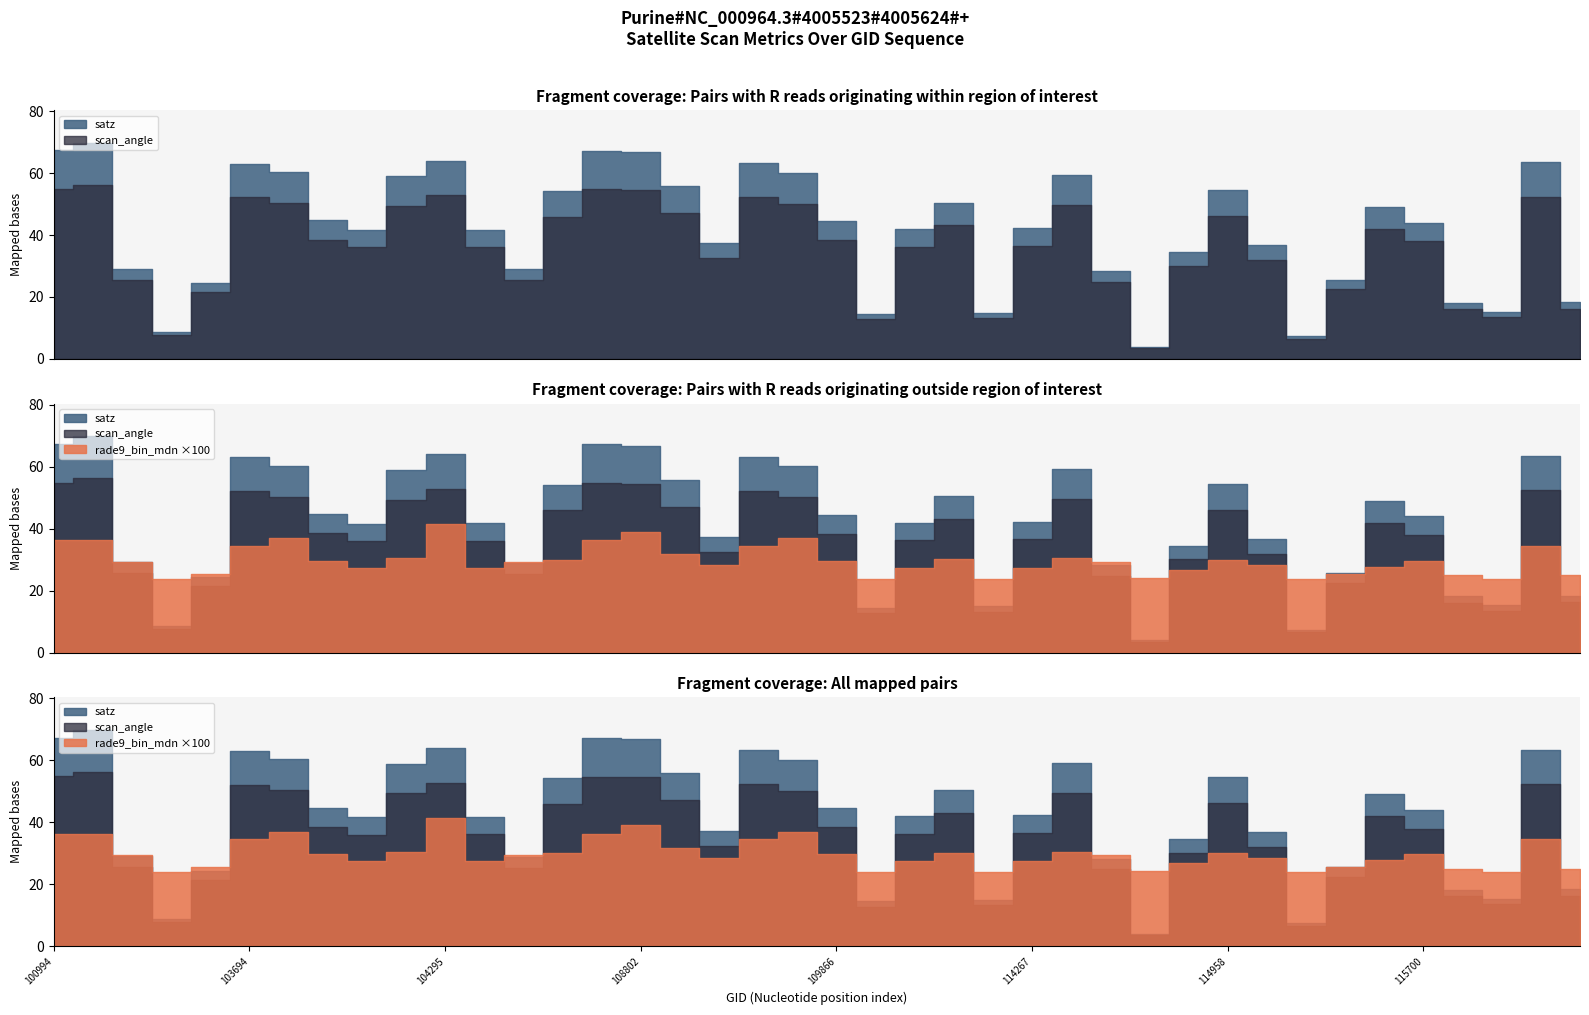

Reading left to right, extract all data points from this chart.

satz: 67.3	69.8	29.2	8.6	24.4	63.1	60.3	44.7	41.6	58.9	64.0	41.8	28.9	54.2	67.3	66.8	55.8	37.3	63.2	60.1	44.4	14.5	41.9	50.5	14.9	42.2	59.2	28.3	3.9	34.5	54.5	36.7	7.4	25.5	49.0	43.9	18.2	15.3	63.4	18.4
scan_angle: 54.8	56.2	25.6	7.7	21.5	52.1	50.3	38.5	36.0	49.3	52.8	36.1	25.3	45.9	54.8	54.5	47.1	32.5	52.2	50.2	38.3	12.8	36.3	43.1	13.1	36.5	49.5	24.8	3.4	30.1	46.2	31.9	6.5	22.4	42.0	37.9	16.1	13.5	52.4	16.2
rade9_bin_mdn: 0.4	0.4	0.3	0.2	0.3	0.3	0.4	0.3	0.3	0.3	0.4	0.3	0.3	0.3	0.4	0.4	0.3	0.3	0.3	0.4	0.3	0.2	0.3	0.3	0.2	0.3	0.3	0.3	0.2	0.3	0.3	0.3	0.2	0.3	0.3	0.3	0.2	0.2	0.3	0.2